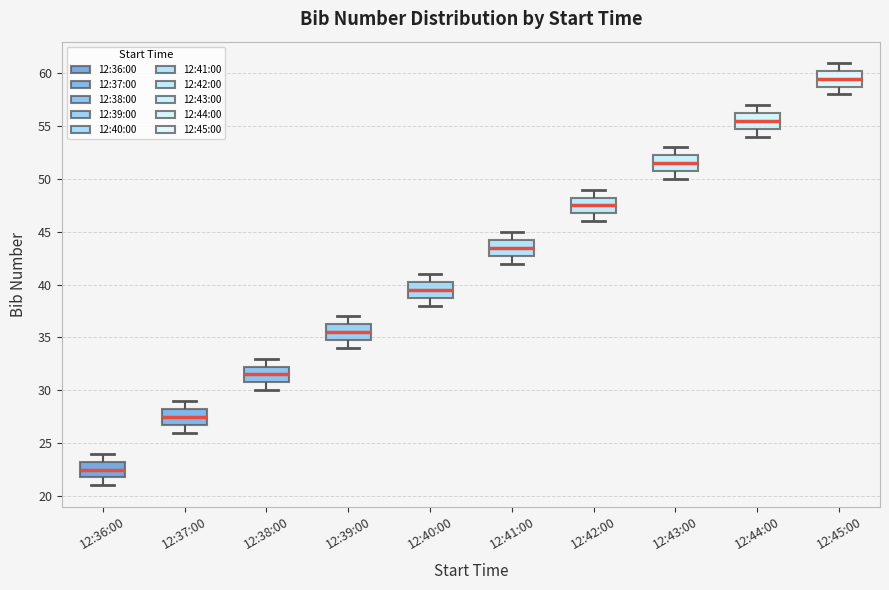

Which box has the highest median line?

12:45:00